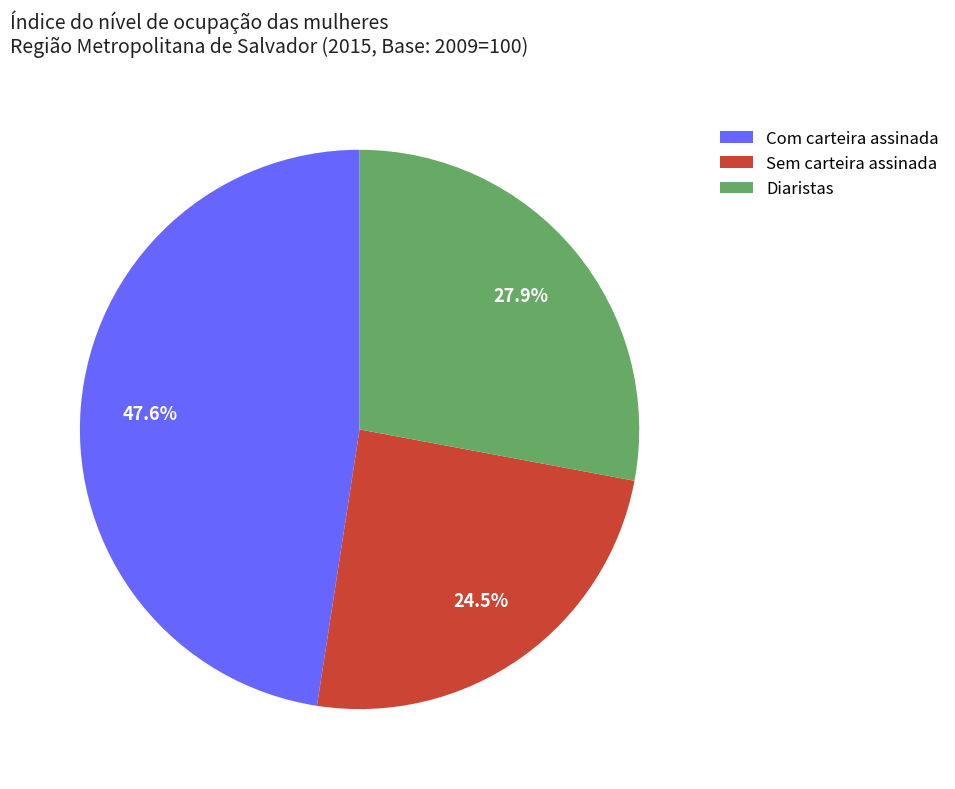

Rank the categories by value from lowest to highest.

Sem carteira assinada, Diaristas, Com carteira assinada